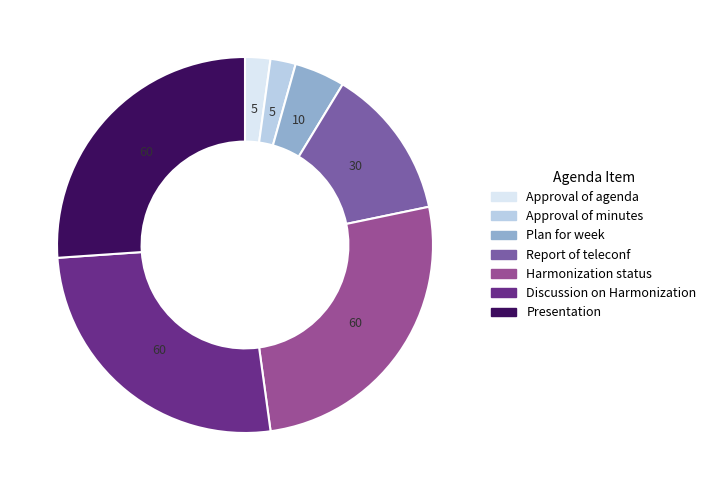

Count the number of slices in the pie.

7